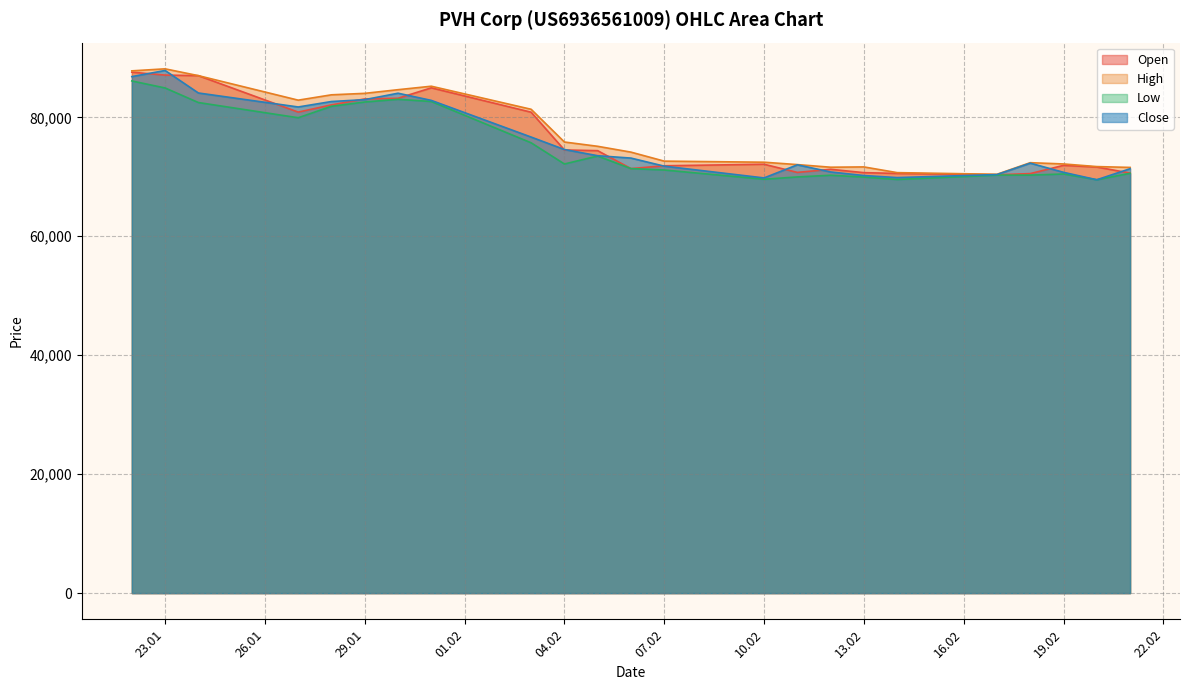

What position from the left is 14.02.2025?

18